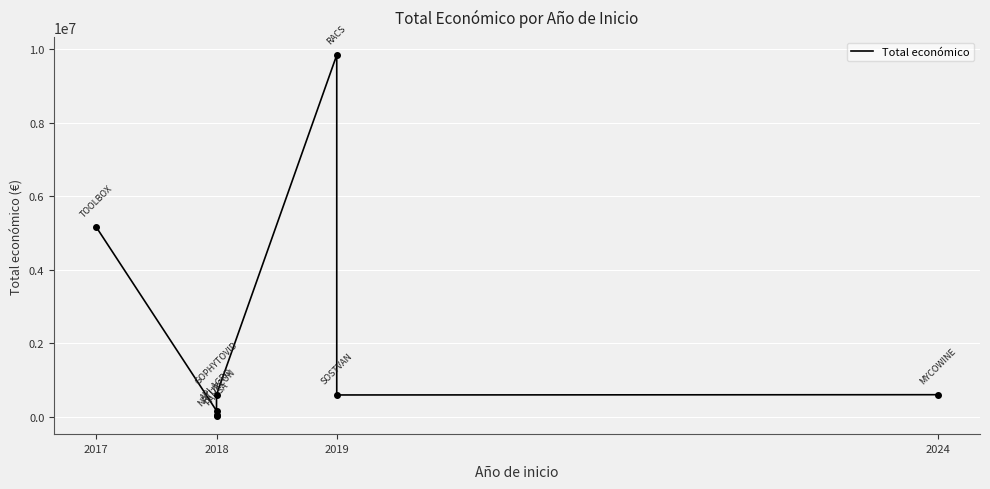

Is it true that the value at 2024 is 602295.4?

True